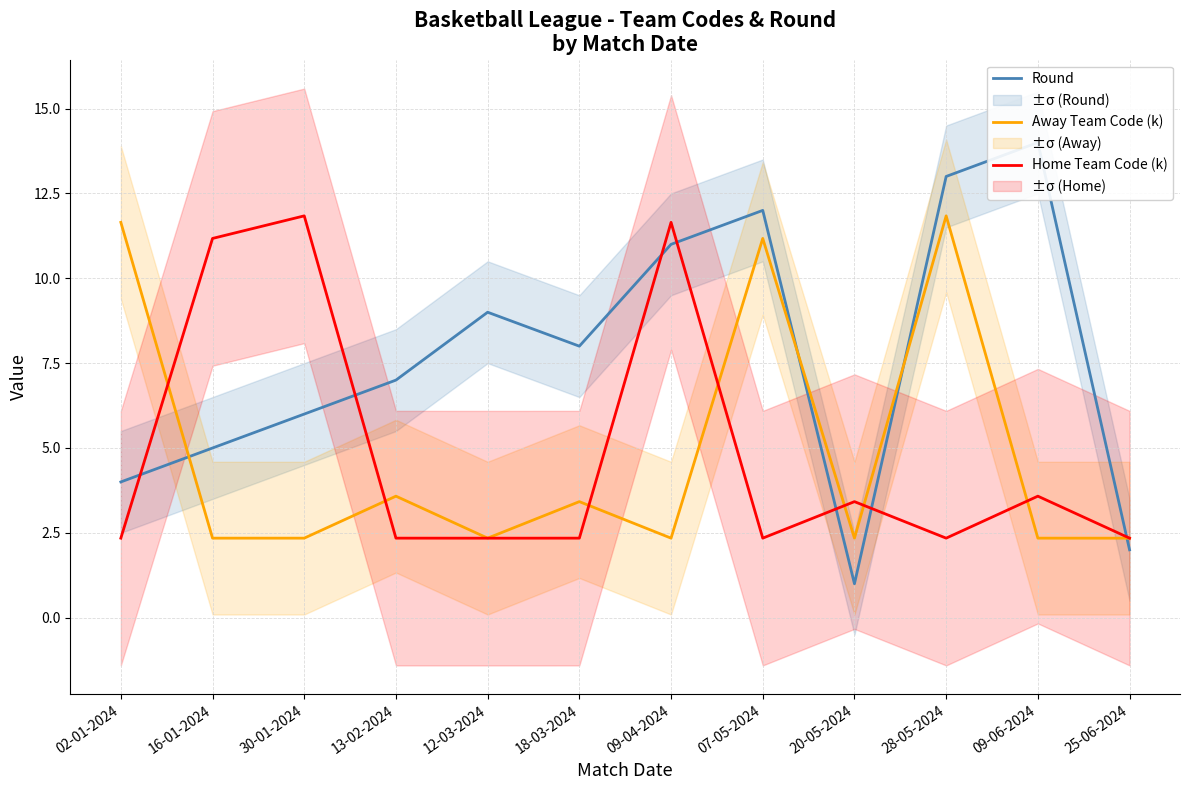

At how many categories does at least one series exceed 10?

7